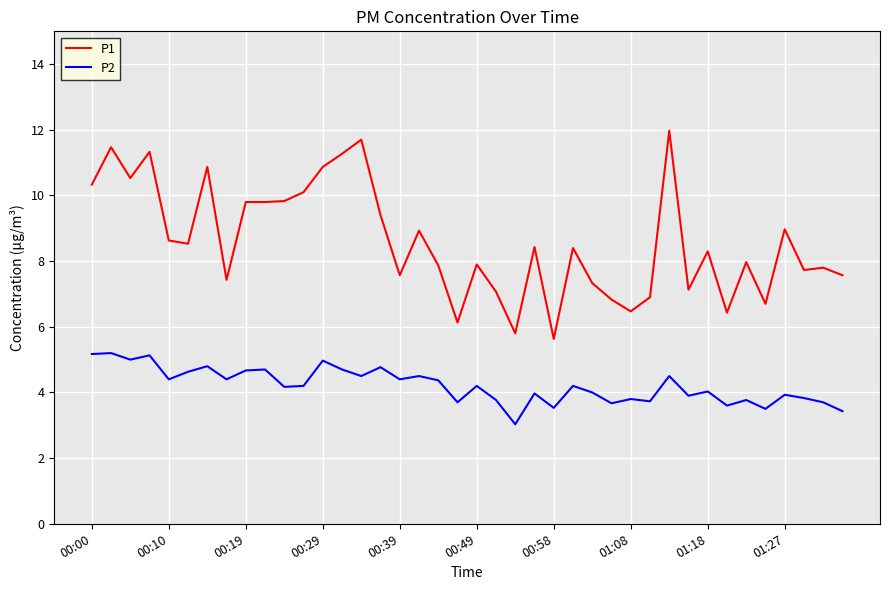

List the series in order of their peak value, highest first.

P1, P2